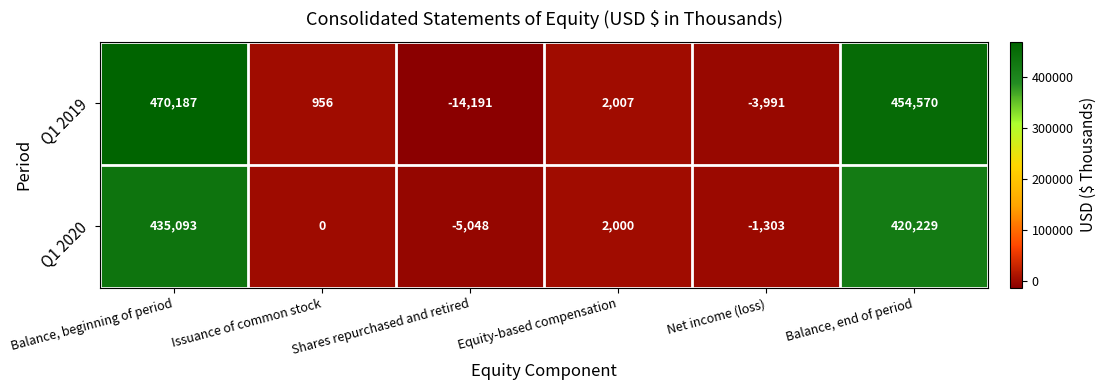

Which category has the highest value across all series?

Balance, beginning of period